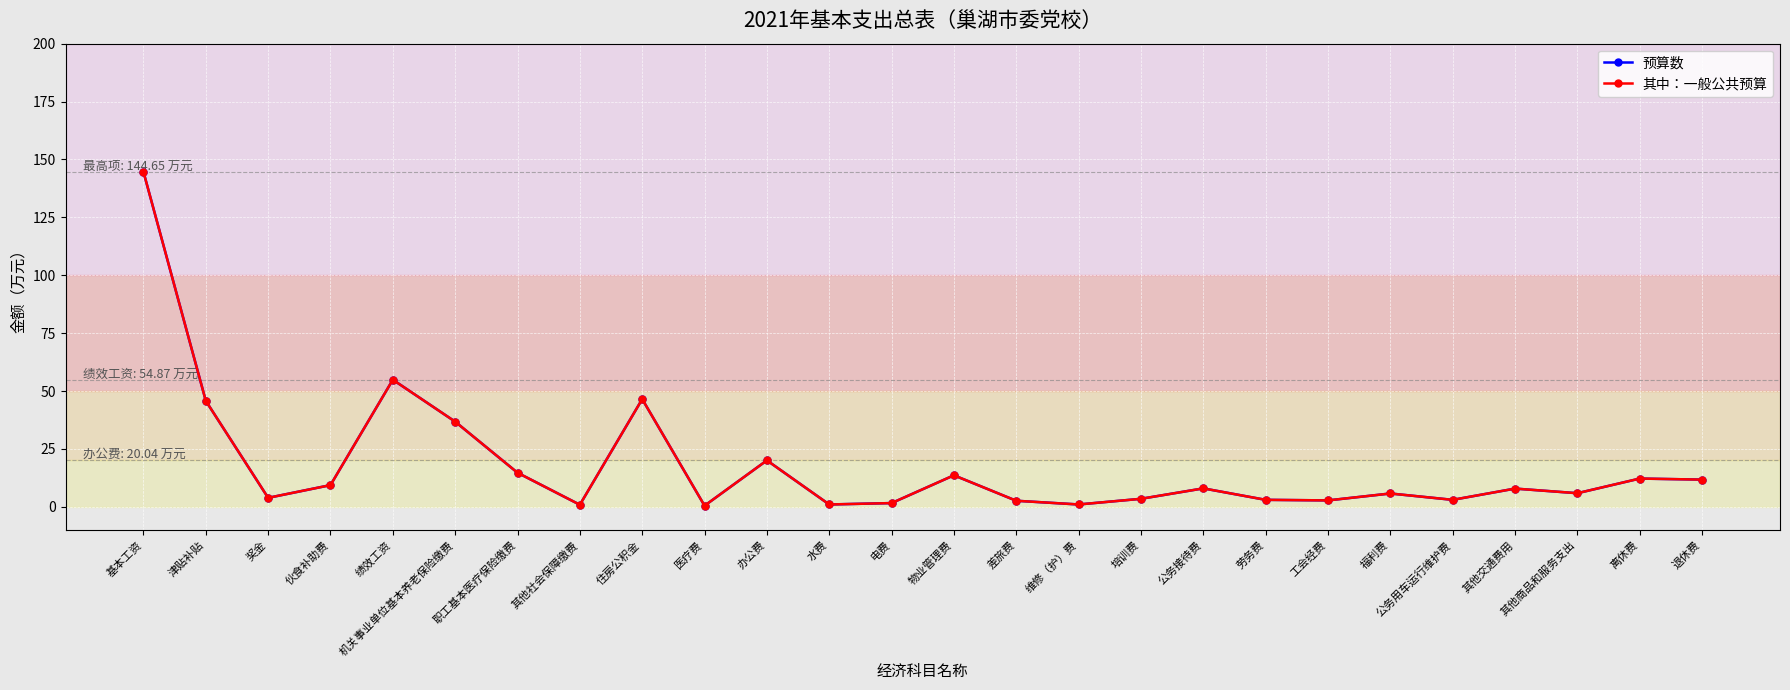

True or false: 其中：一般公共预算 and 预算数 cross at least once.

False